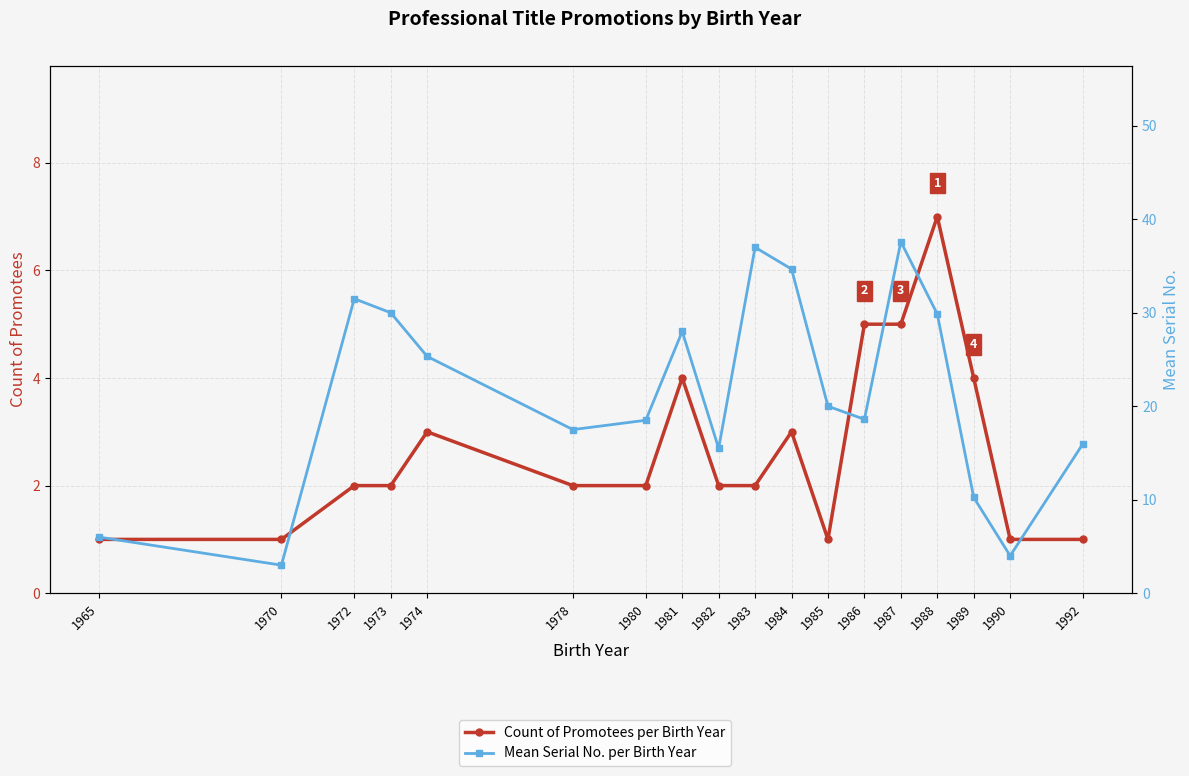

What is the average value of the Mean Serial No. per Birth Year series?

21.3